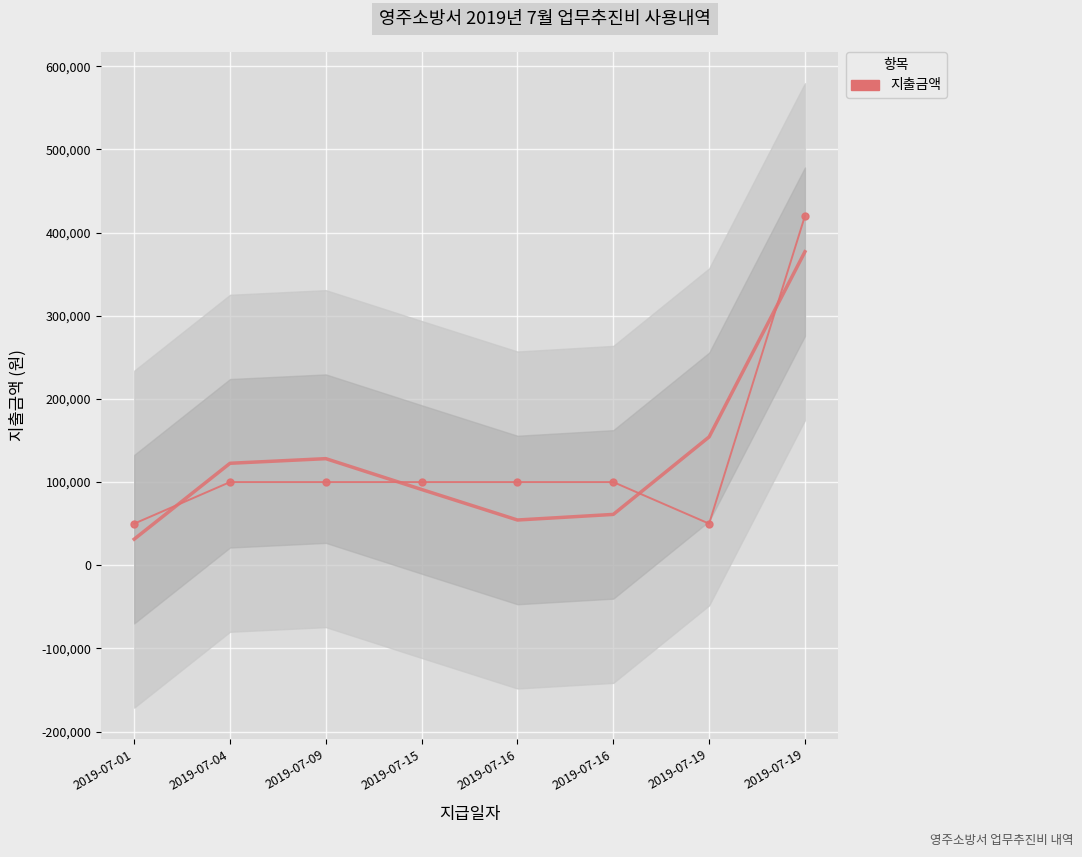

At which category does the data reach its first local valley?

2019-07-19